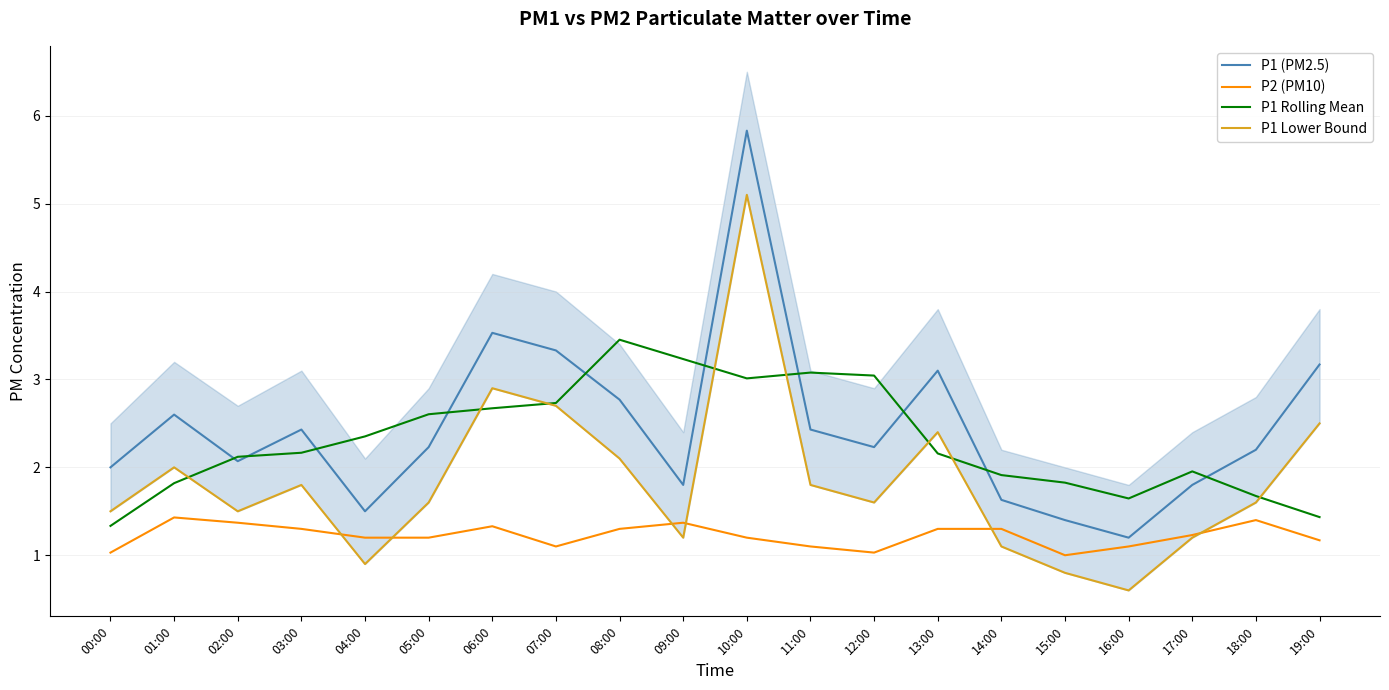

What is the total value across all series at 04:00?

6.0